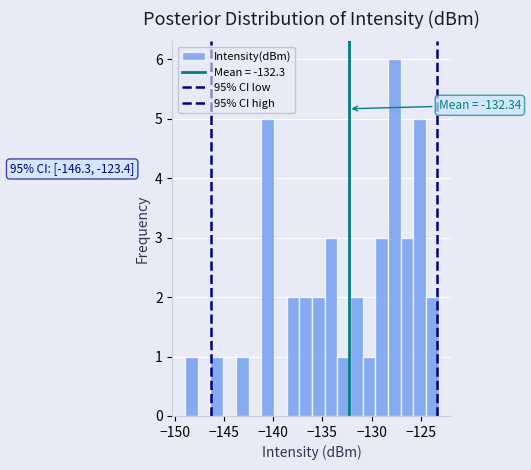

Around what value on the x-axis is the tallest bar? Give the approximate position of its centre, as read against the axis.

-127.5